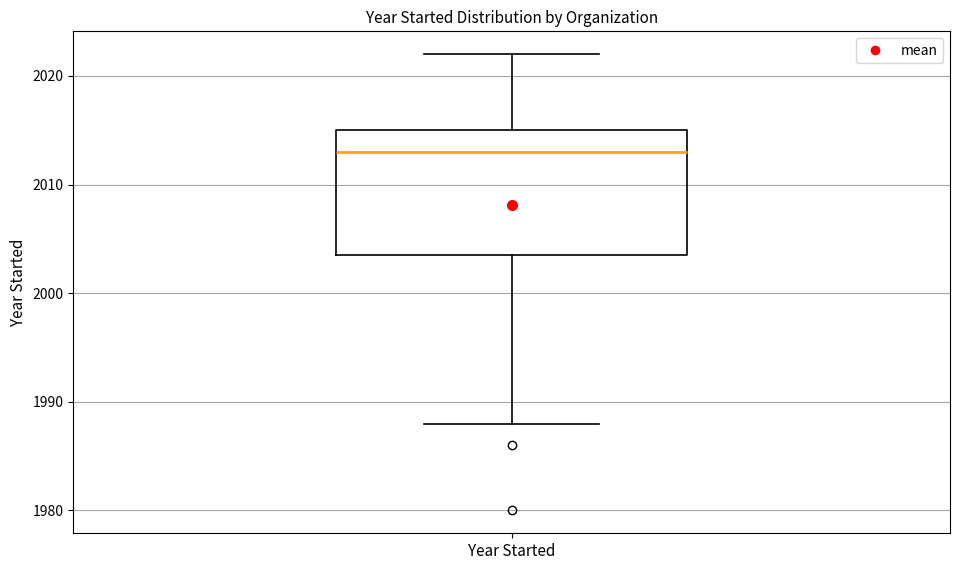

Transcribe this box plot: give where the median line is, the range the box spans, and where the two whiskers end, as read against the y-axis. The values are not printed on the chart, so give them approximately, as read against the axis.

median 2013, box 2004 to 2015, whiskers 1988 to 2022